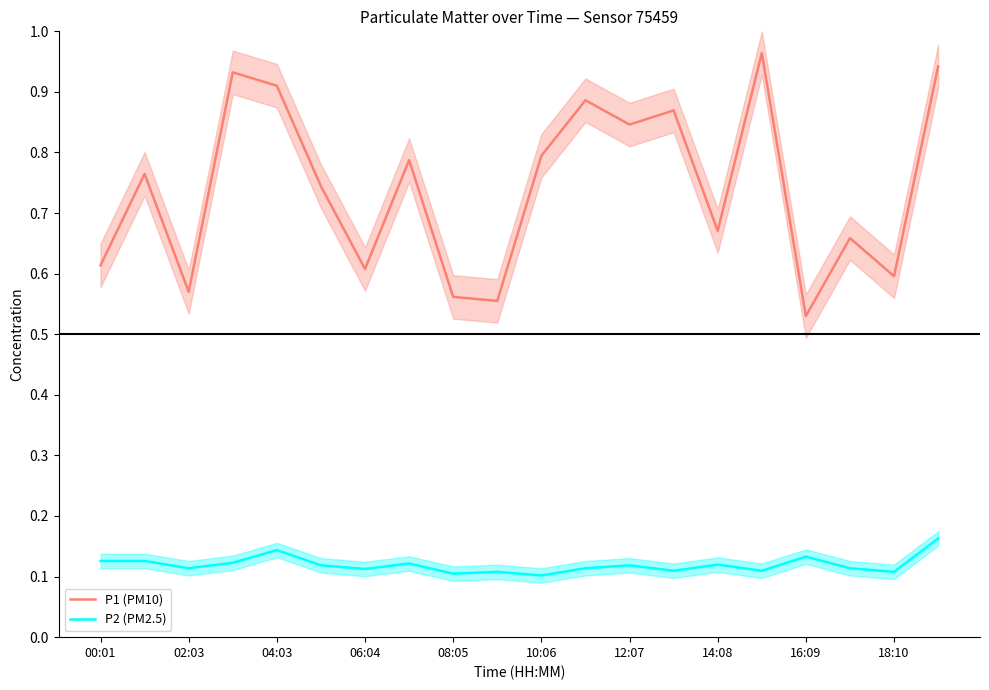

Rank the series by their maximum value, from lowest to highest.

P2 (PM2.5), P1 (PM10)